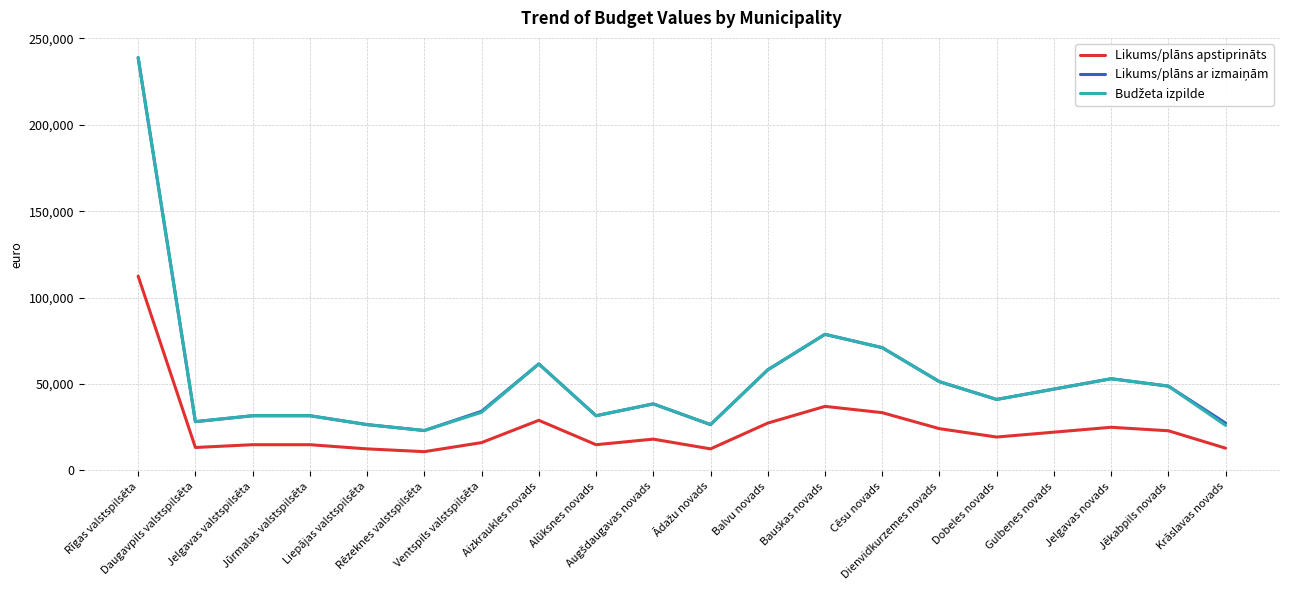

What is the greatest value displayed?

238824